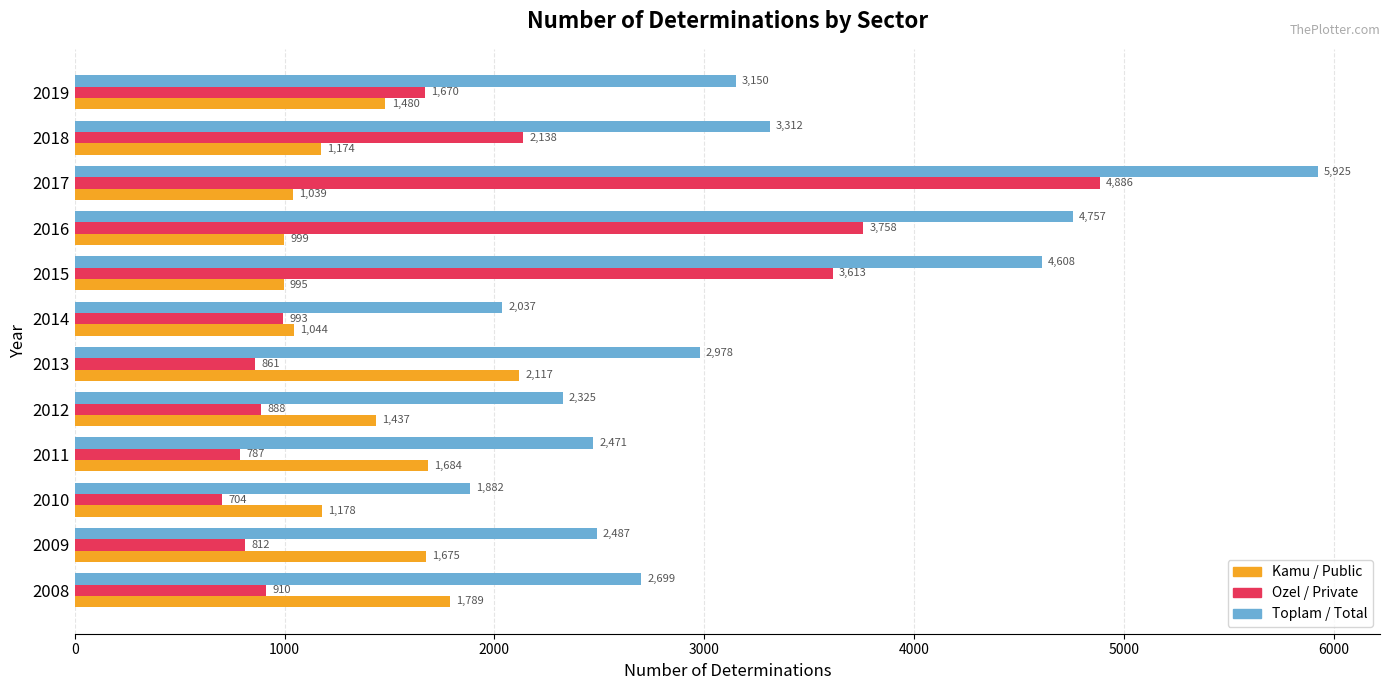

What are all the series names shown in the legend?

Kamu / Public, Ozel / Private, Toplam / Total